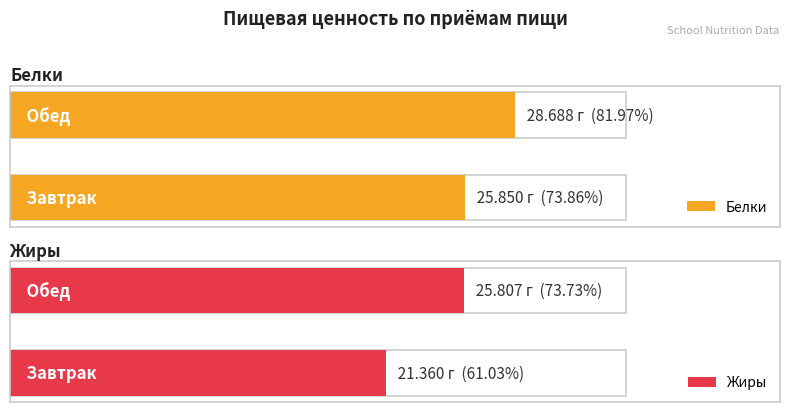

What is the label of the 2nd bar from the right?

Завтрак